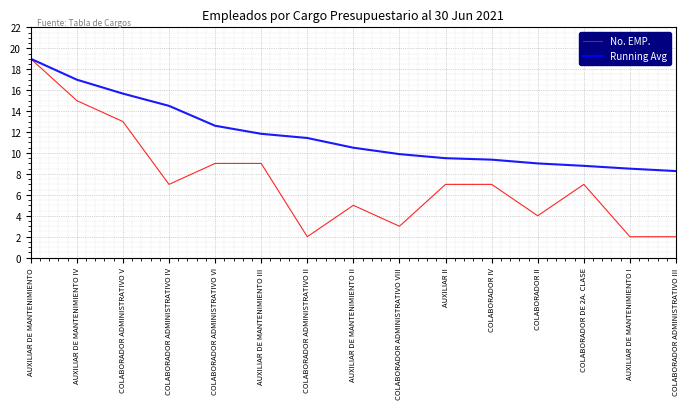

At which category does No. EMP. reach its first local valley?

COLABORADOR ADMINISTRATIVO IV